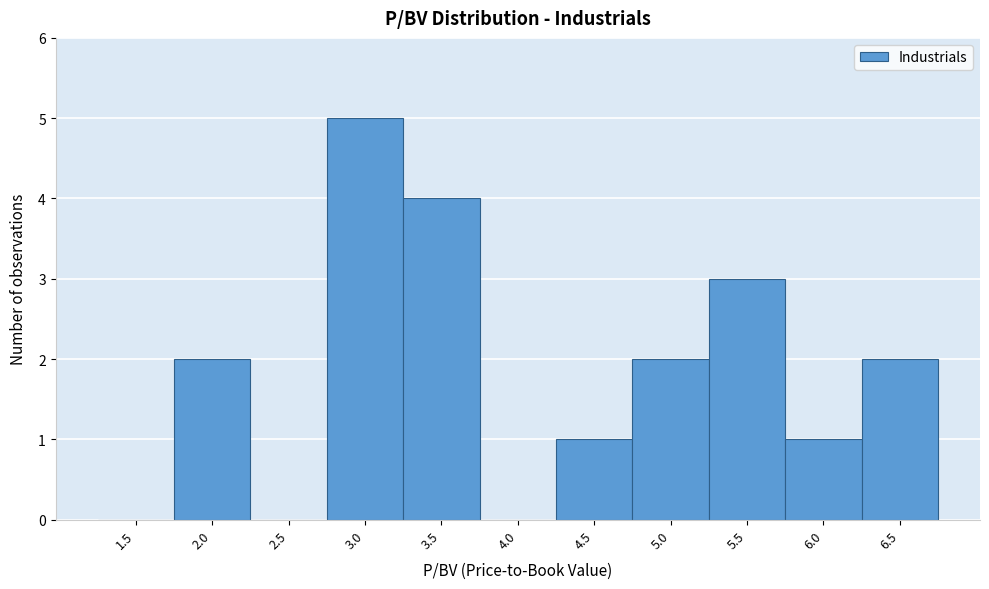

Reading left to right, what are all the values shown in this chart?

1.5=0	2.0=2	2.5=0	3.0=5	3.5=4	4.0=0	4.5=1	5.0=2	5.5=3	6.0=1	6.5=2